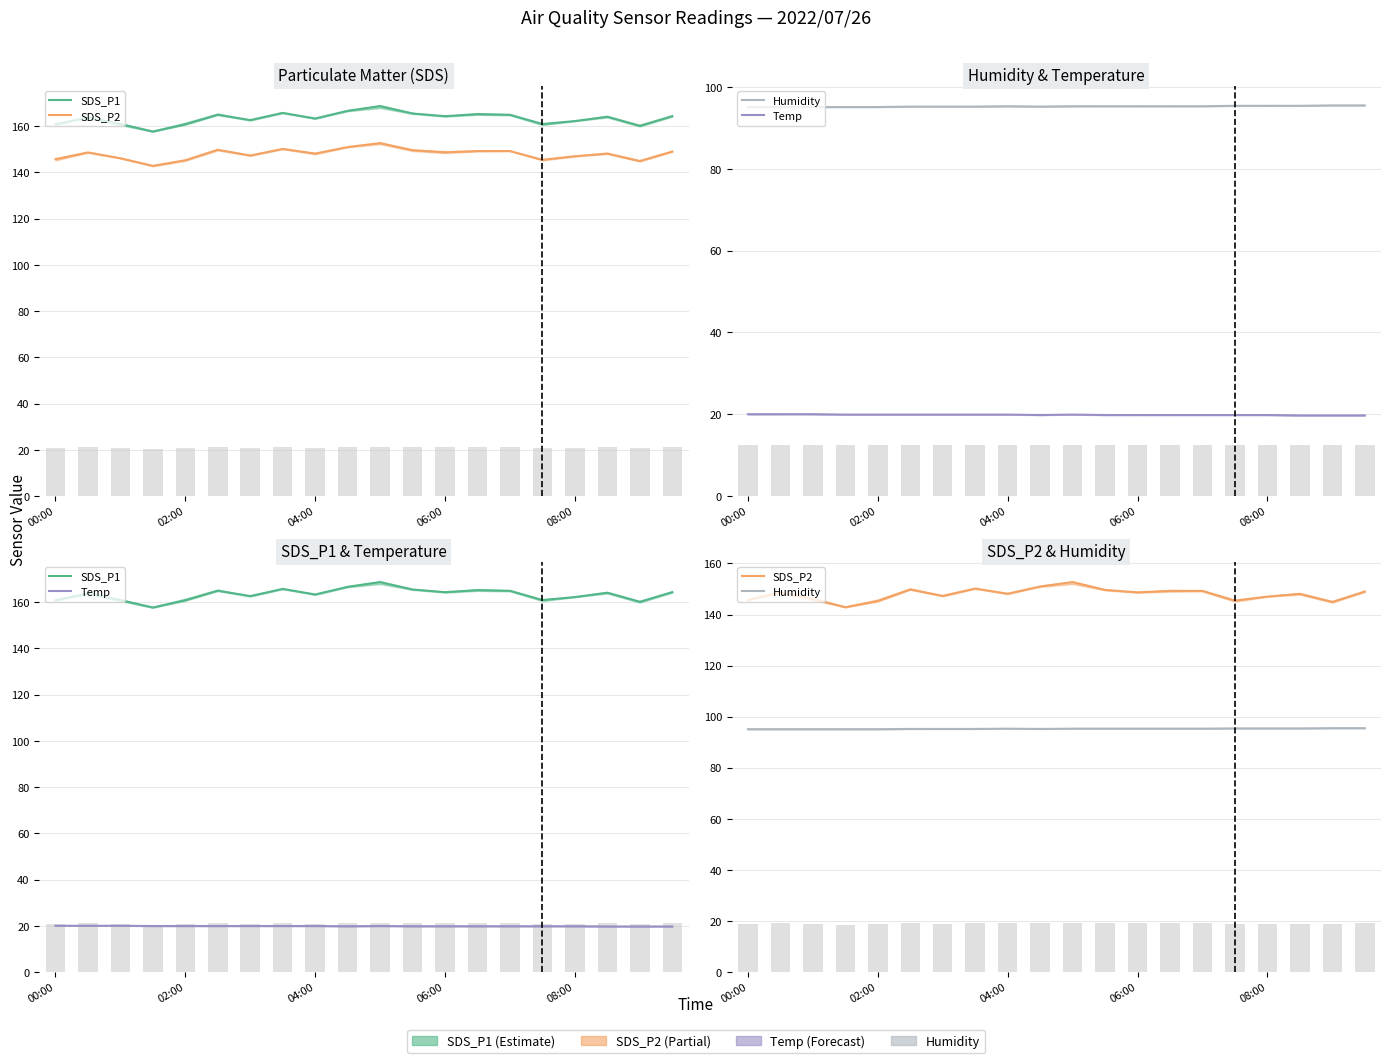

Which series changed the most between 04:00 and 7?

SDS_P1